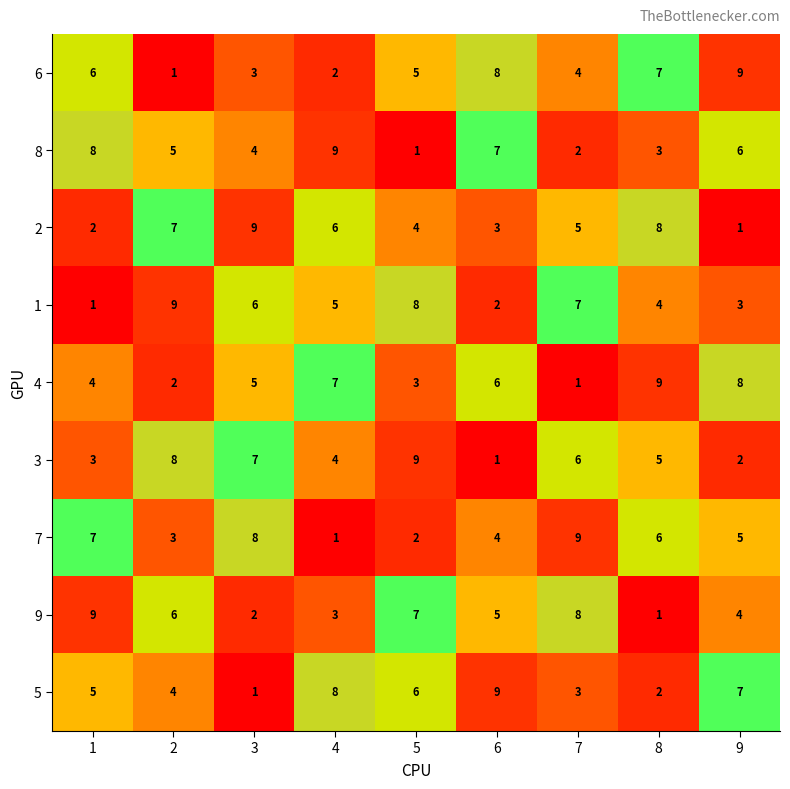

What is the difference between the highest and lowest values at 1?

8